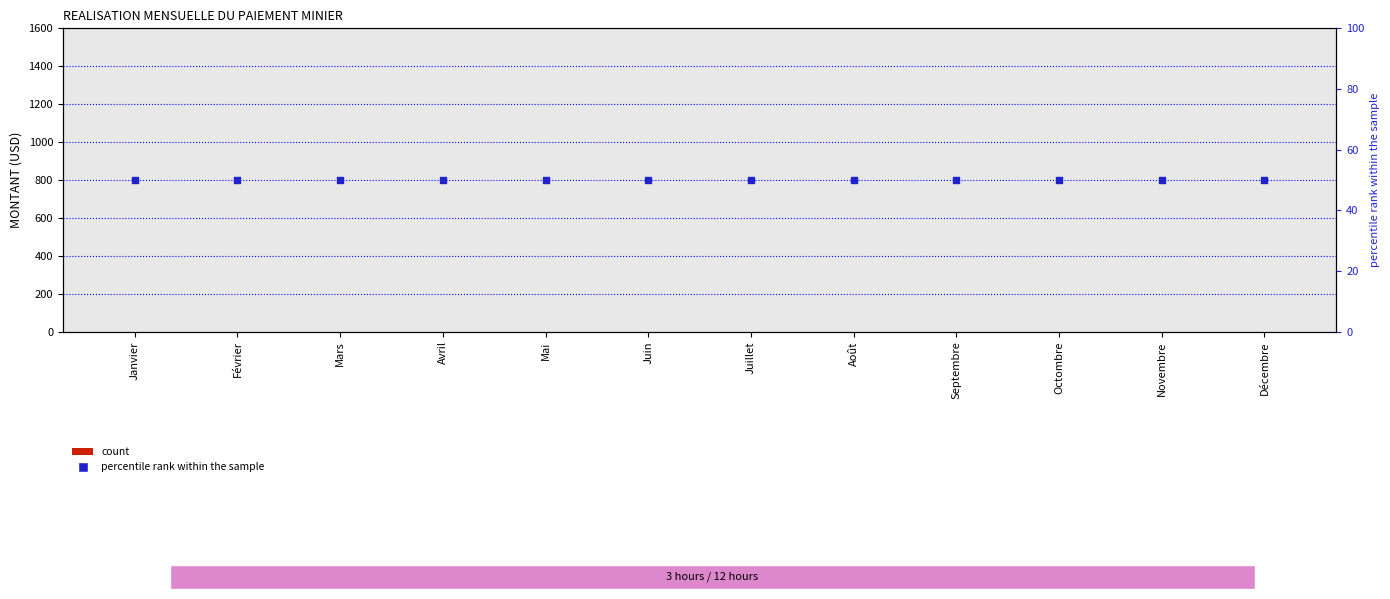

At which category is the sum across all series the highest?

Janvier